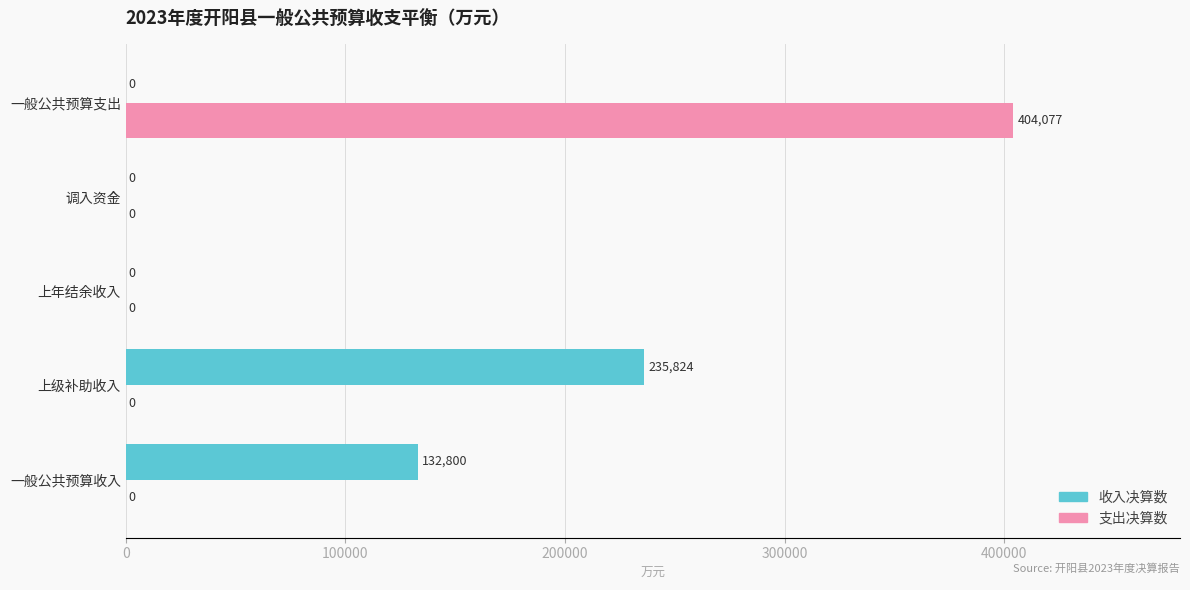

True or false: 收入决算数 has a value of 132800 at 一般公共预算收入.

True